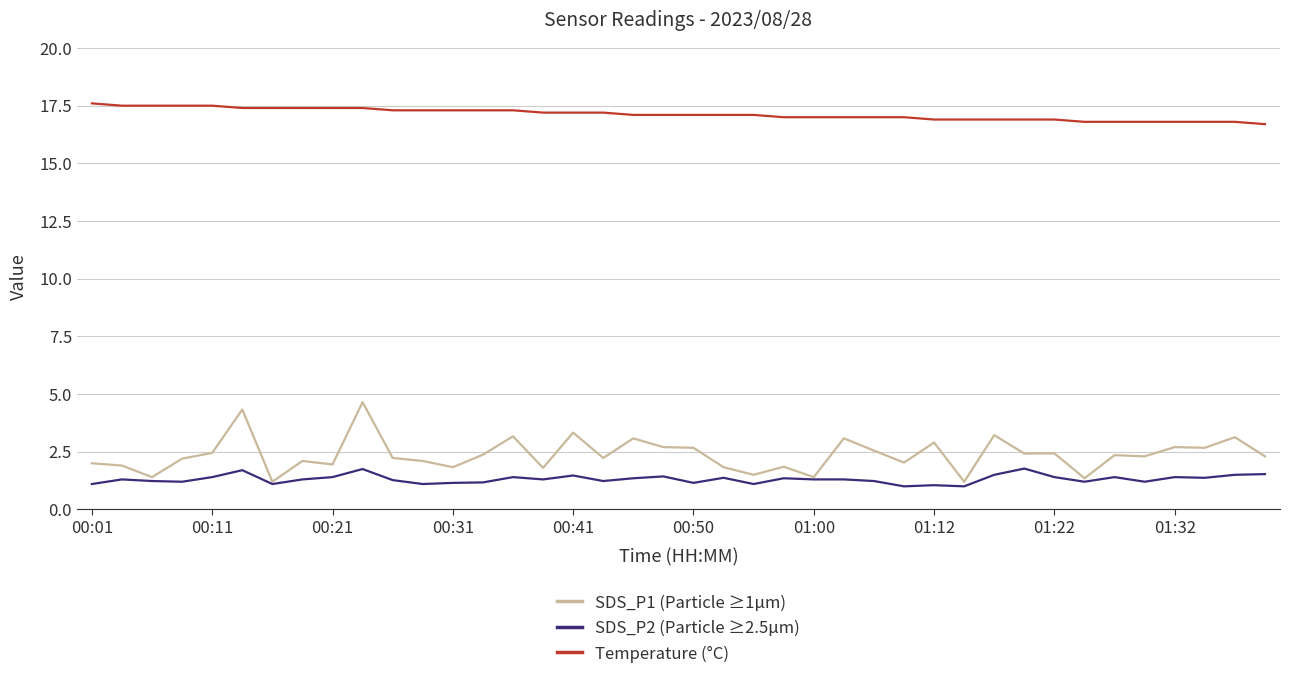

List the series in order of their peak value, highest first.

Temperature (°C), SDS_P1 (Particle ≥1µm), SDS_P2 (Particle ≥2.5µm)